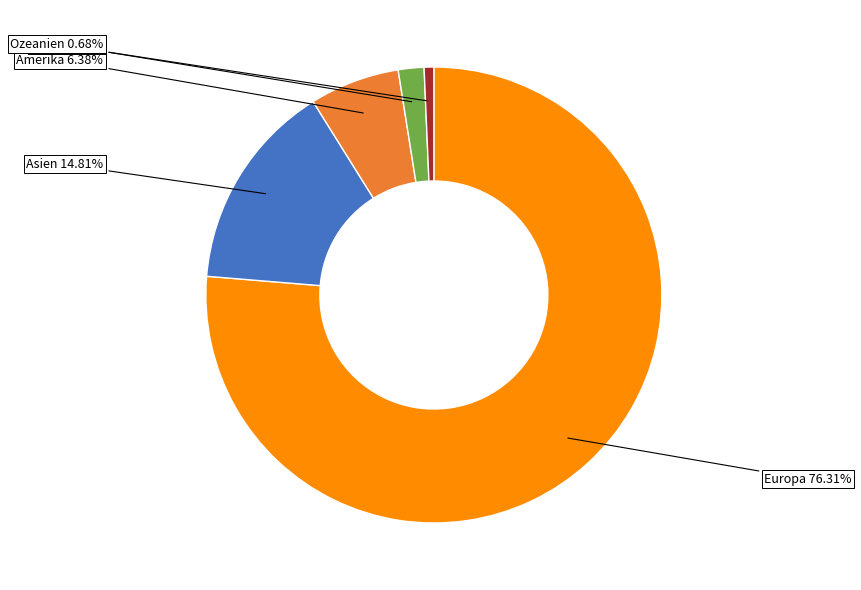

To the nearest percent, what is the average slice percentage?

20%